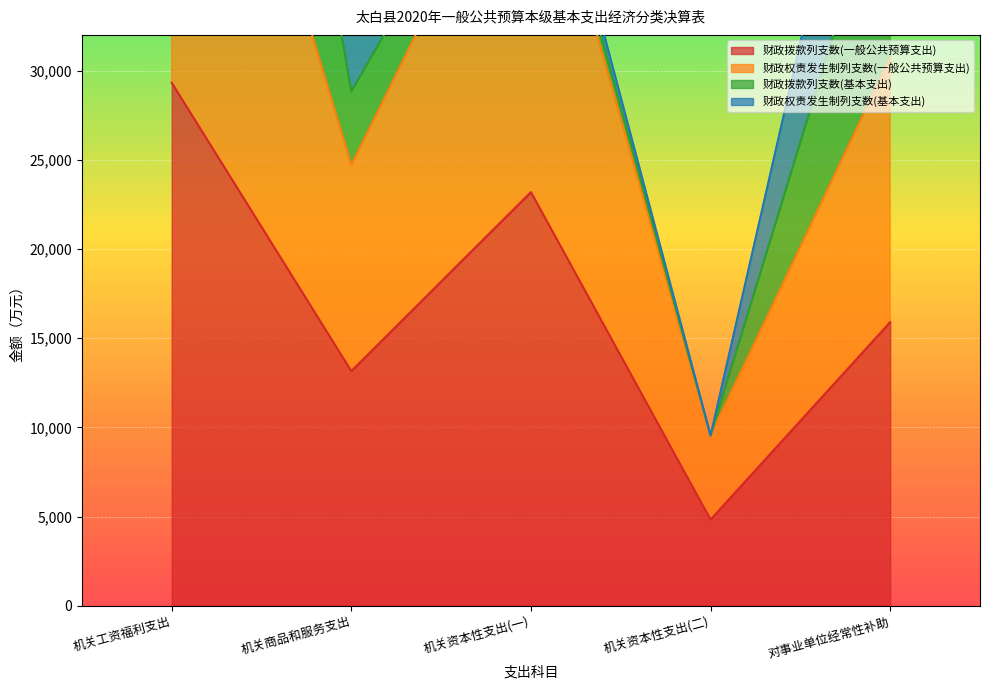

Which category has the lowest value in the 财政拨款列支数(一般公共预算支出) series?

机关资本性支出(二)